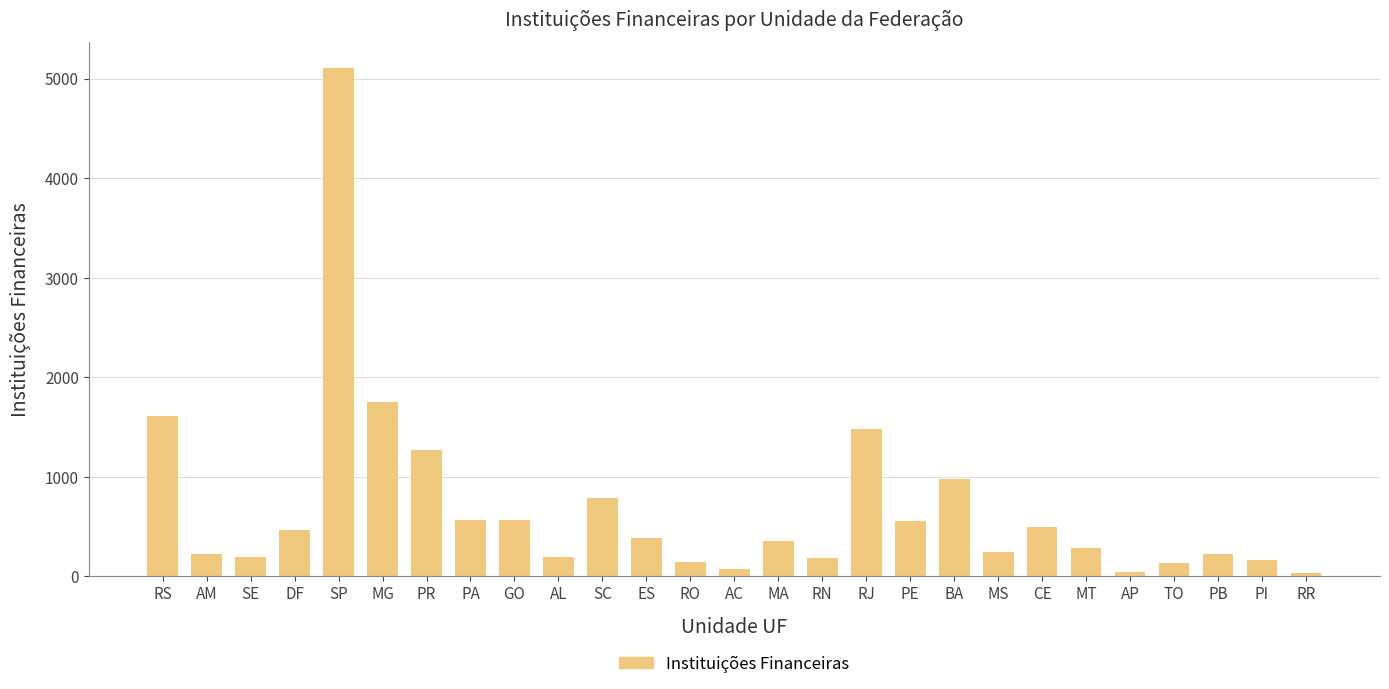

What is the average value?

684